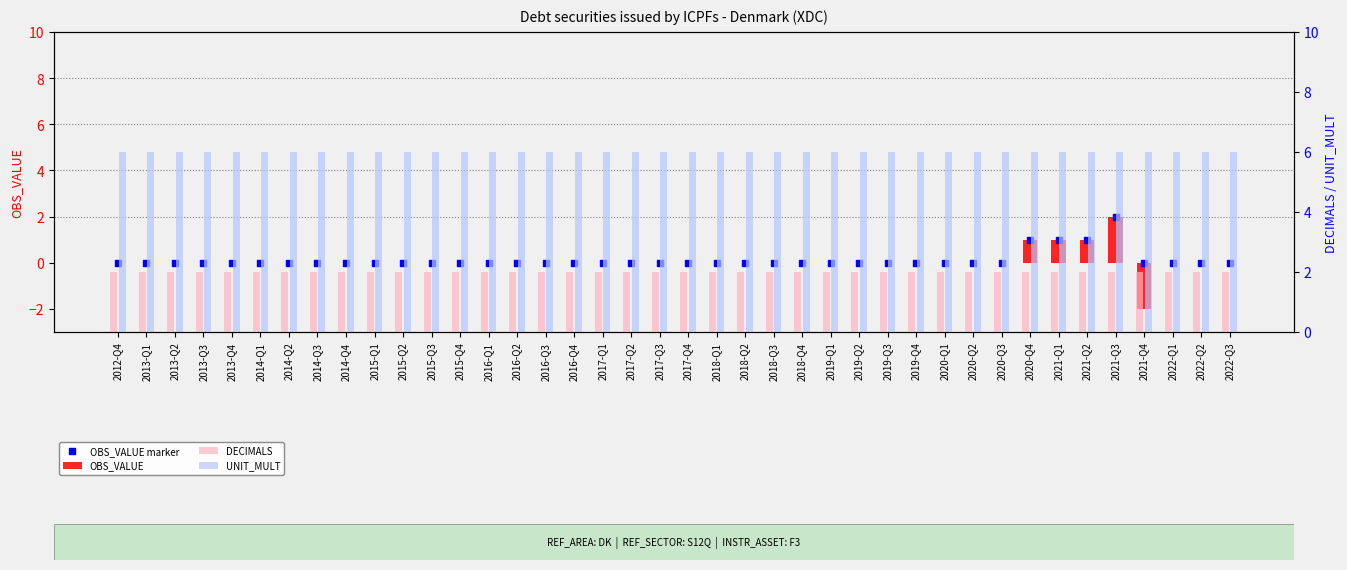

At how many categories does at least one series exceed 5?

40